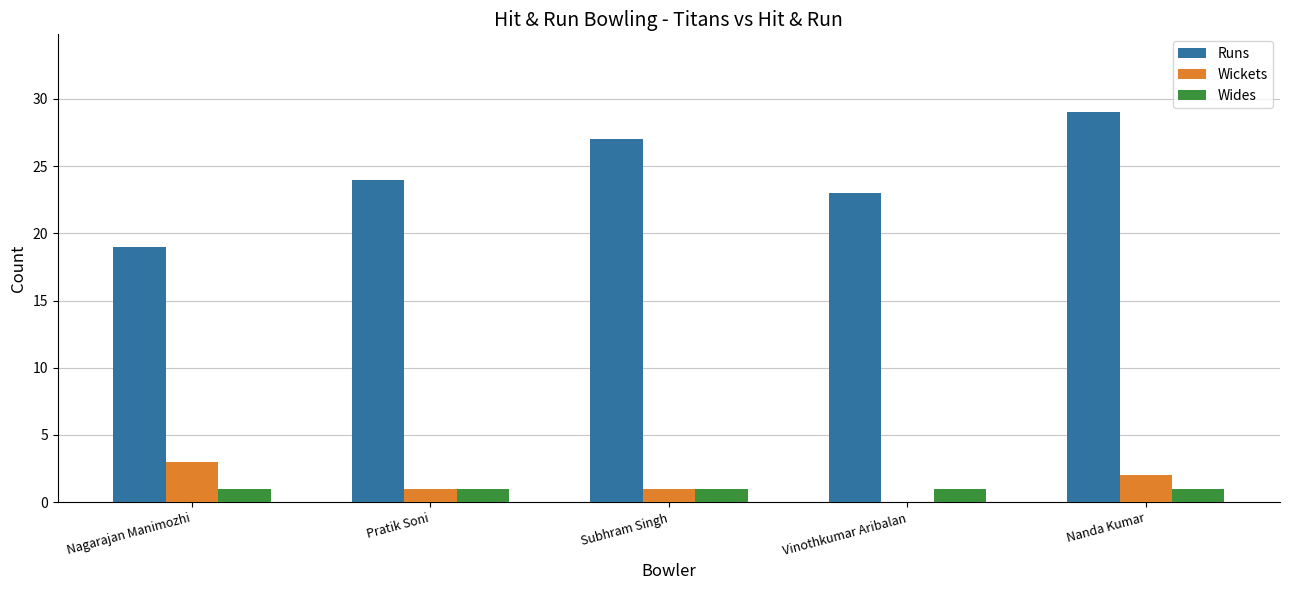

Between Pratik Soni and Nanda Kumar, which series saw the biggest shift?

Runs